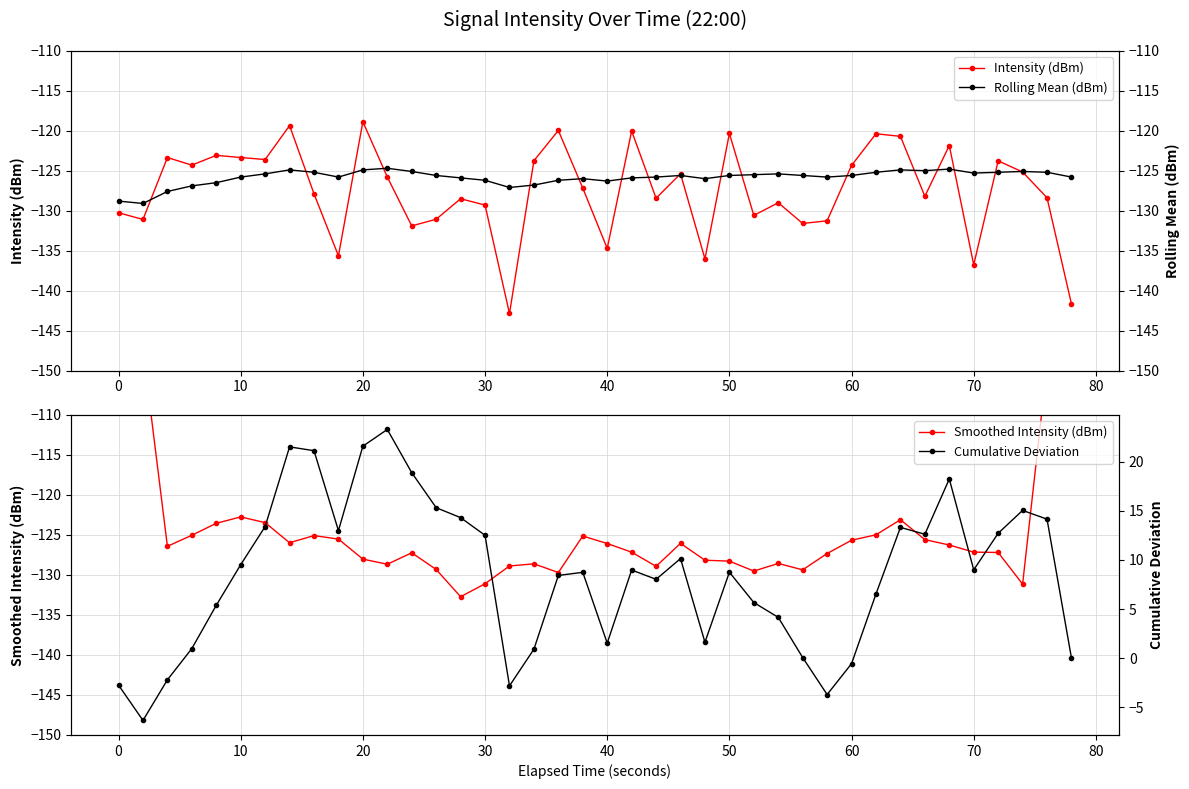

True or false: Rolling Mean (dBm) and Cumulative Deviation intersect in this chart.

False